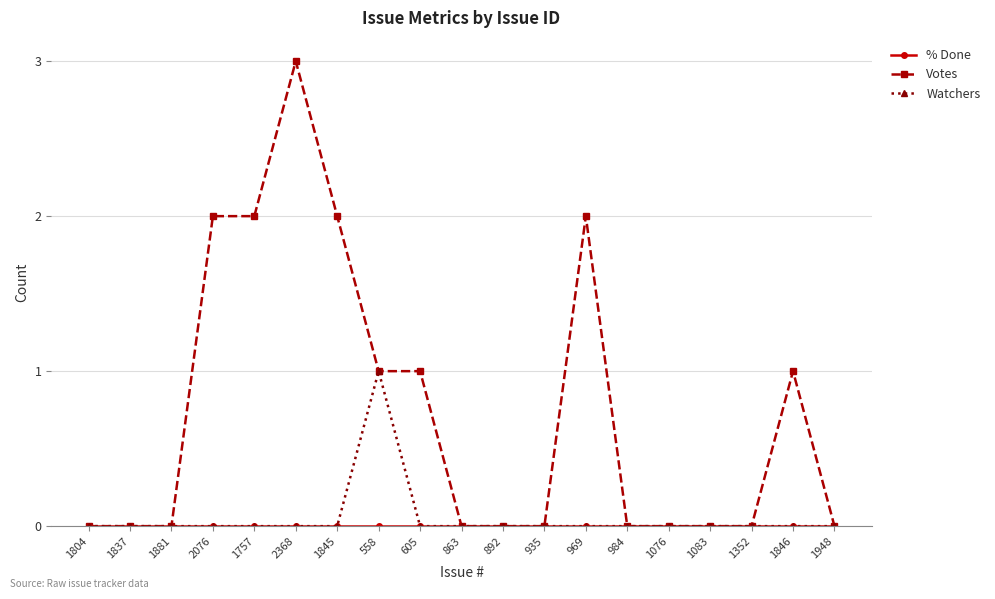

The value of Watchers at 892 is 1. True or false?

False